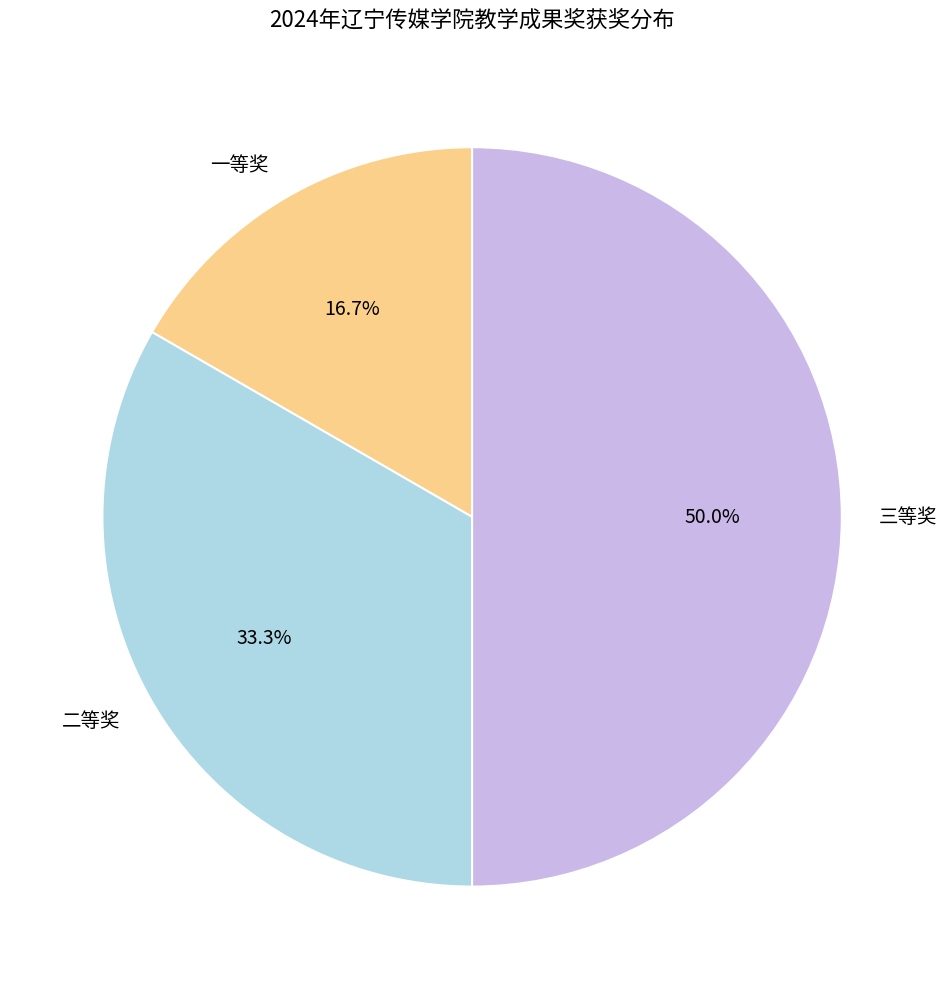

To the nearest percent, what is the difference between the largest and smallest slice percentages?

33%